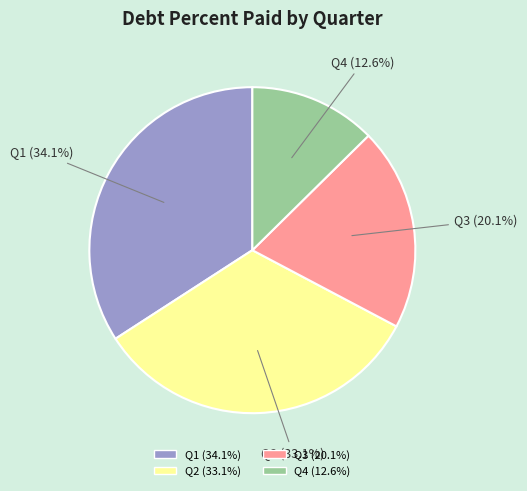

How many segments does this pie chart have?

4